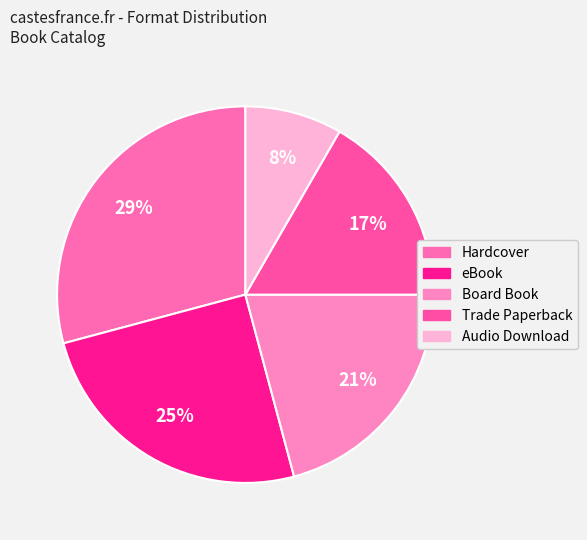

Is it true that Audio Download is 8% of the pie?

True